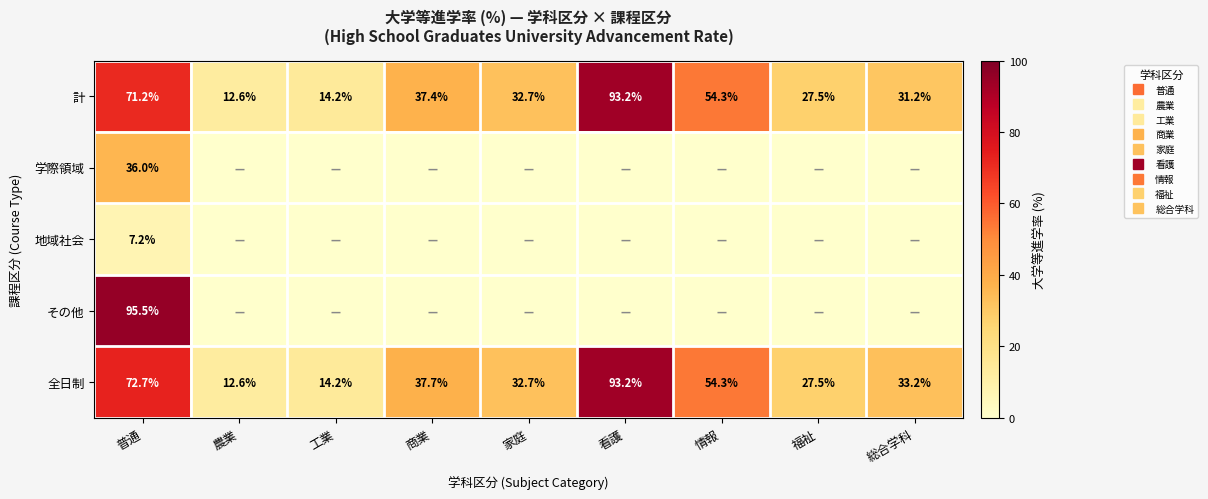

Count the number of data series in this chart.

5